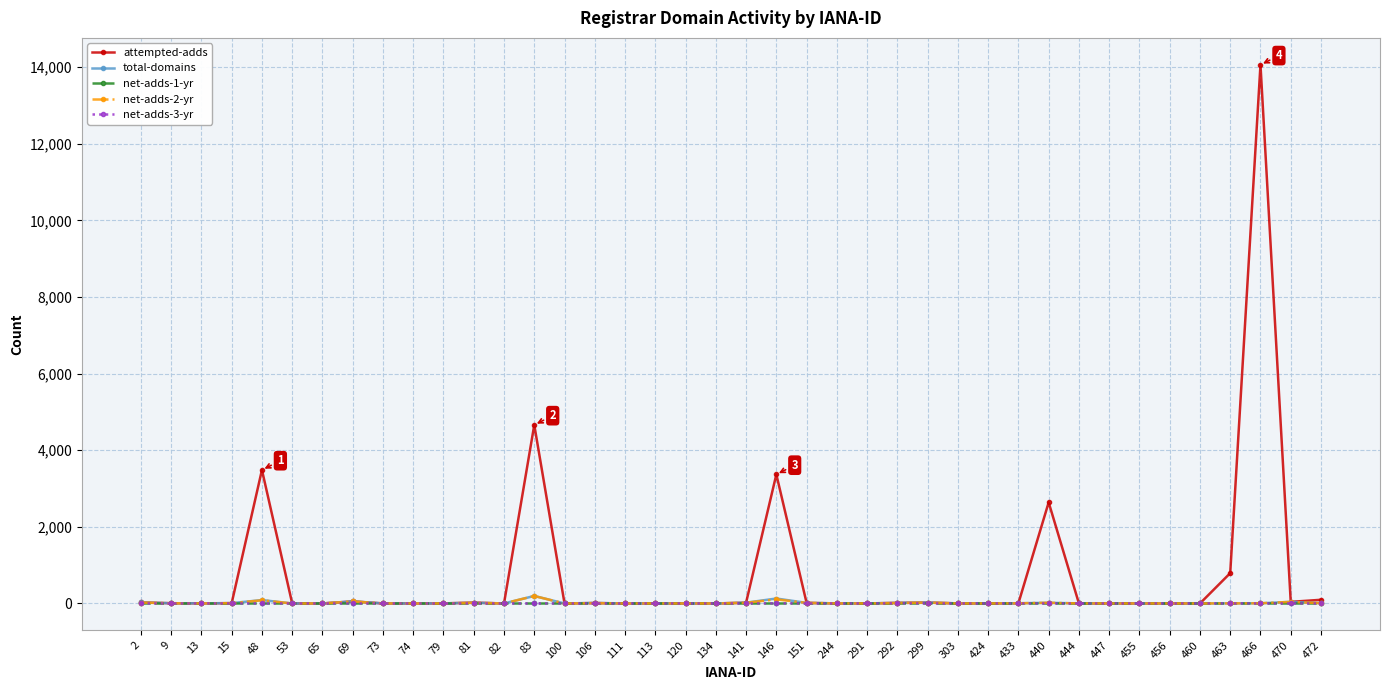

The net-adds-2-yr series shows 0 at 65. True or false?

True